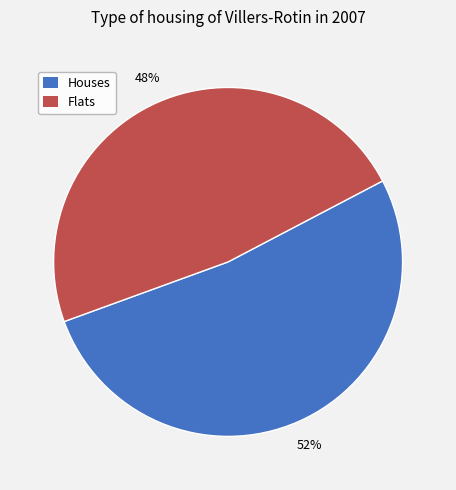

To the nearest percent, what is the average slice percentage?

50%